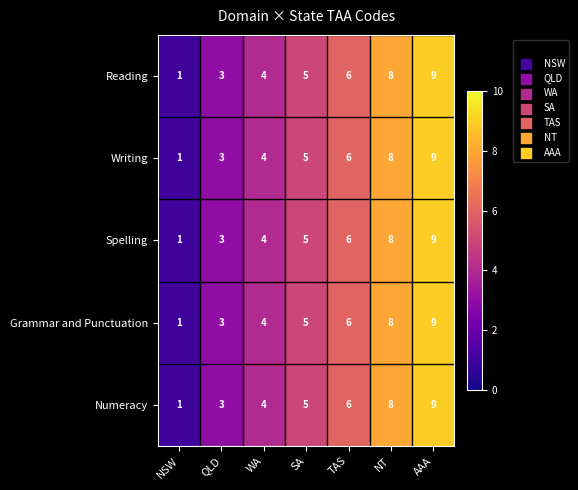

Rank the categories by Grammar and Punctuation value from lowest to highest.

NSW, QLD, WA, SA, TAS, NT, AAA